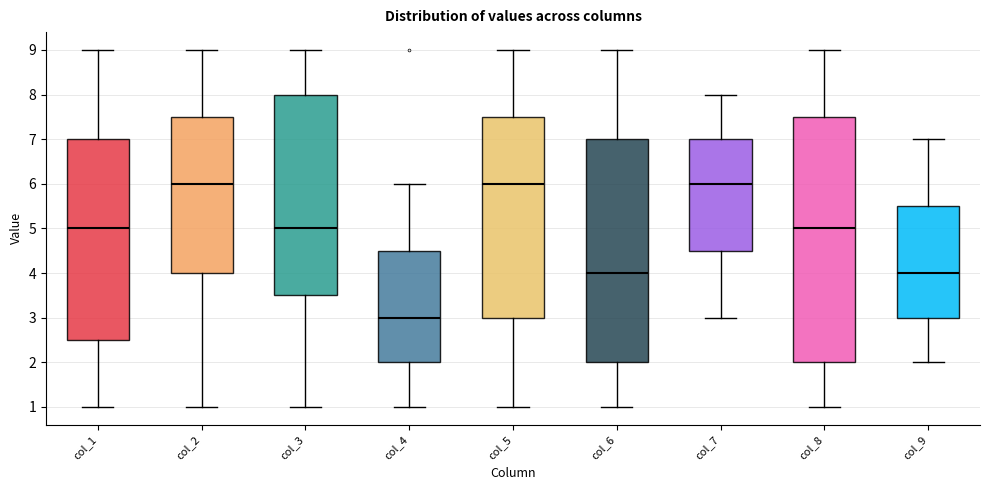

Reading left to right, read every box against the y-axis: the position of its median line, the range the box covers, and the ends of its whiskers. The values are not printed on the chart, so give them approximately, as read against the axis.

col_1: median 5.0, box 2.5 to 7.0, whiskers 1.0 to 9.0
col_2: median 6.0, box 4.0 to 7.5, whiskers 1.0 to 9.0
col_3: median 5.0, box 3.5 to 8.0, whiskers 1.0 to 9.0
col_4: median 3.0, box 2.0 to 4.5, whiskers 1.0 to 6.0
col_5: median 6.0, box 3.0 to 7.5, whiskers 1.0 to 9.0
col_6: median 4.0, box 2.0 to 7.0, whiskers 1.0 to 9.0
col_7: median 6.0, box 4.5 to 7.0, whiskers 3.0 to 8.0
col_8: median 5.0, box 2.0 to 7.5, whiskers 1.0 to 9.0
col_9: median 4.0, box 3.0 to 5.5, whiskers 2.0 to 7.0